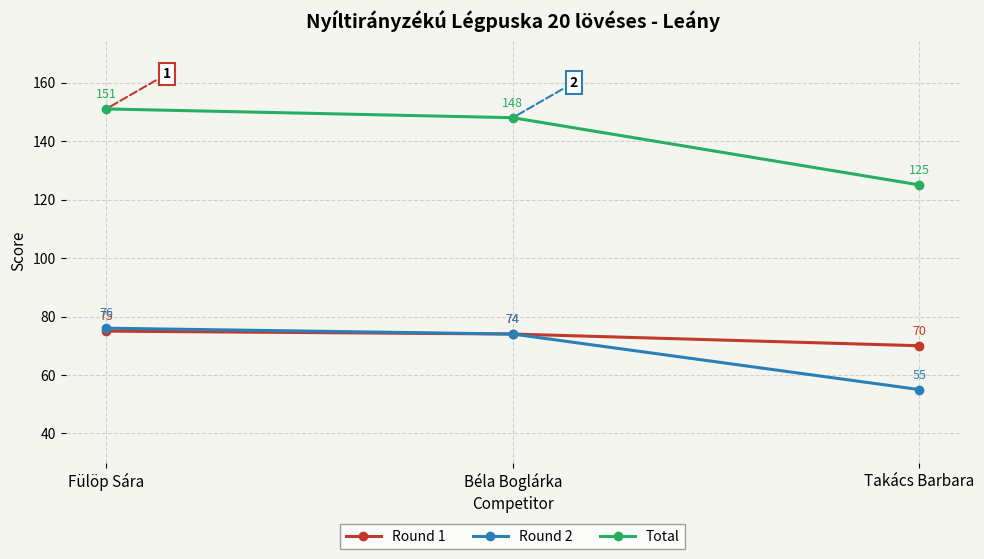

Does the chart display data point markers on the line(s)?

Yes